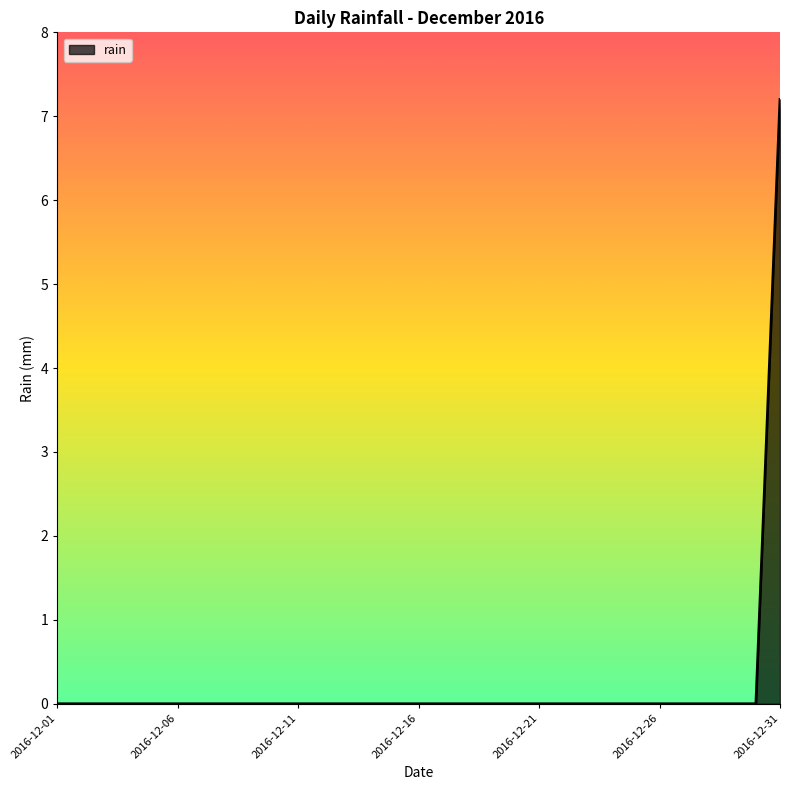

What is the maximum value shown in the chart?

7.2